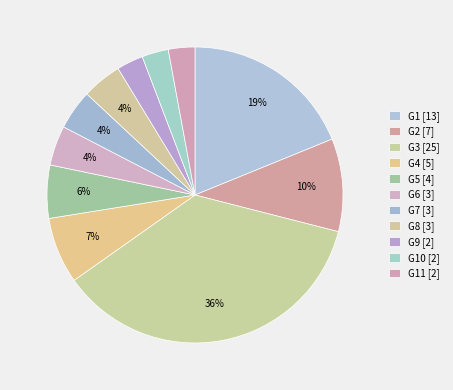

Count the number of slices in the pie.

11